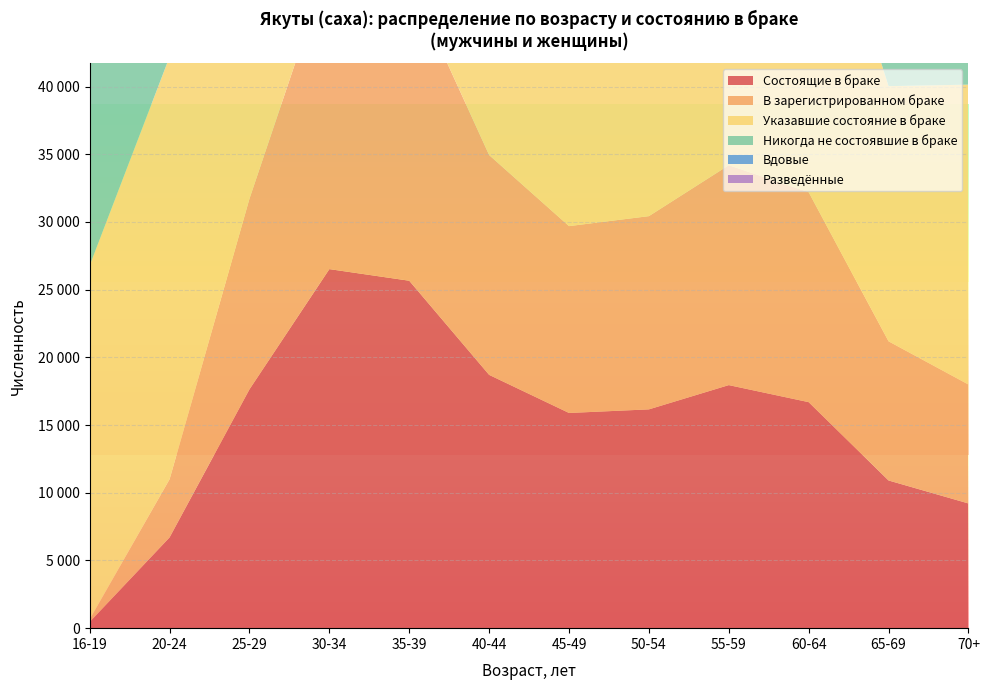

Reading left to right, list all the values displayed in this chart.

Состоящие в браке: 16-19=462	20-24=6703	25-29=17638	30-34=26516	35-39=25658	40-44=18706	45-49=15892	50-54=16158	55-59=17950	60-64=16691	65-69=10908	70+=9210
В зарегистрированном браке: 16-19=196	20-24=4295	25-29=14079	30-34=22692	35-39=22227	40-44=16234	45-49=13800	50-54=14270	55-59=16239	60-64=15507	65-69=10276	70+=8783
Указавшие состояние в браке: 16-19=26124	20-24=31200	25-29=33681	30-34=38629	35-39=35304	40-44=26541	45-49=23452	50-54=24160	55-59=27238	60-64=26491	65-69=18843	70+=22145
Никогда не состоявшие в браке: 16-19=25625	20-24=24158	25-29=14526	30-34=8928	35-39=5849	40-44=4050	45-49=3687	50-54=3697	55-59=3820	60-64=3604	65-69=2578	70+=2454
Вдовые: 16-19=16	20-24=37	25-29=86	30-34=259	35-39=408	40-44=697	45-49=959	50-54=1623	55-59=2881	60-64=4166	65-69=4307	70+=9639
Разведённые: 16-19=13	20-24=189	25-29=1129	30-34=2402	35-39=2797	40-44=2570	45-49=2437	50-54=2241	55-59=2159	60-64=1696	65-69=857	70+=668